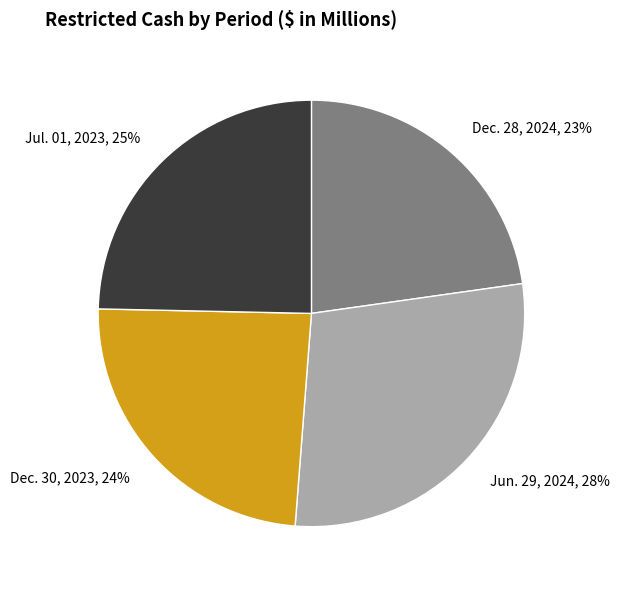

To the nearest percent, what is the combined percentage of Dec. 28, 2024, 23% and Dec. 30, 2023, 24%?

47%